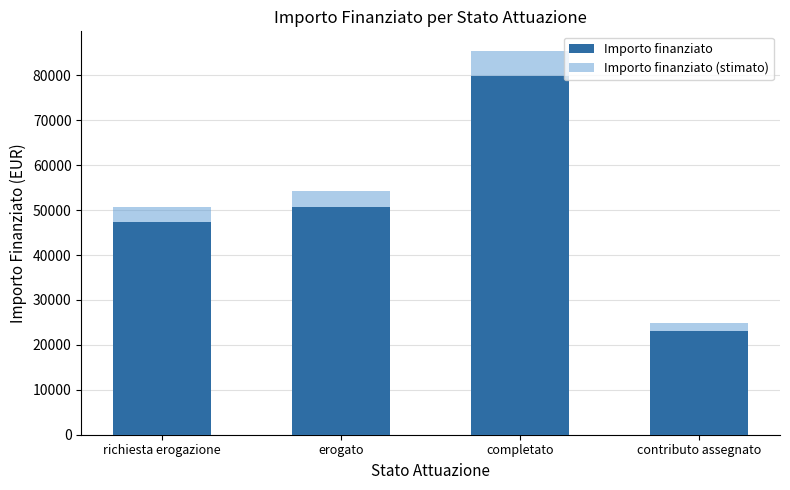

What value does the Importo finanziato (stimato) series have at contributo assegnato?

24767.3